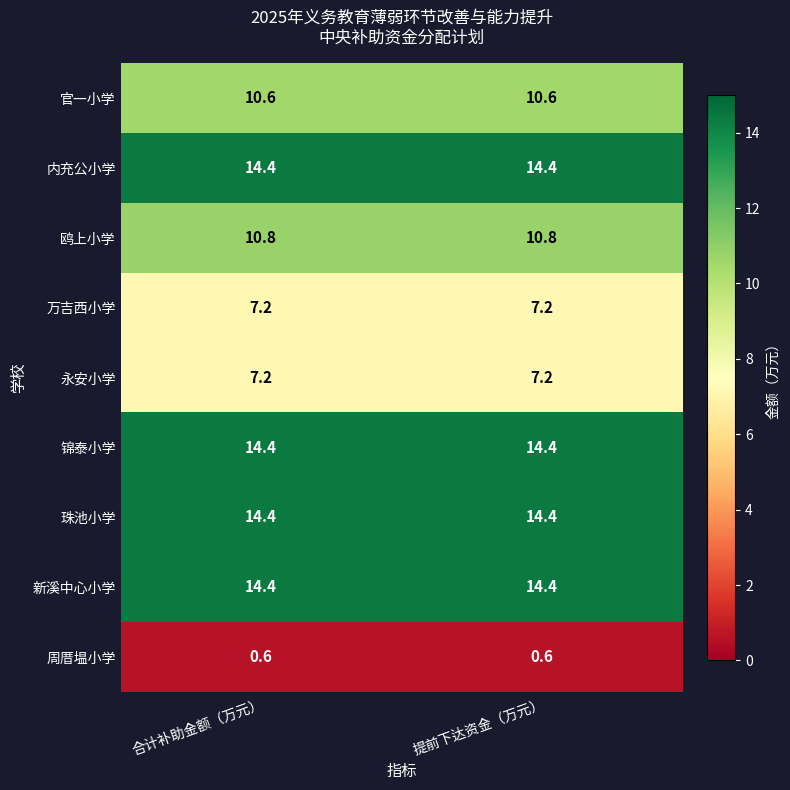

What value does the 新溪中心小学 series have at 合计补助金额（万元）?

14.4